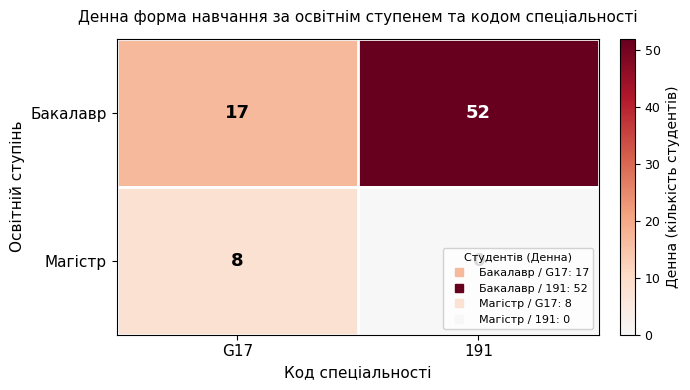

At how many categories does at least one series exceed 40?

1